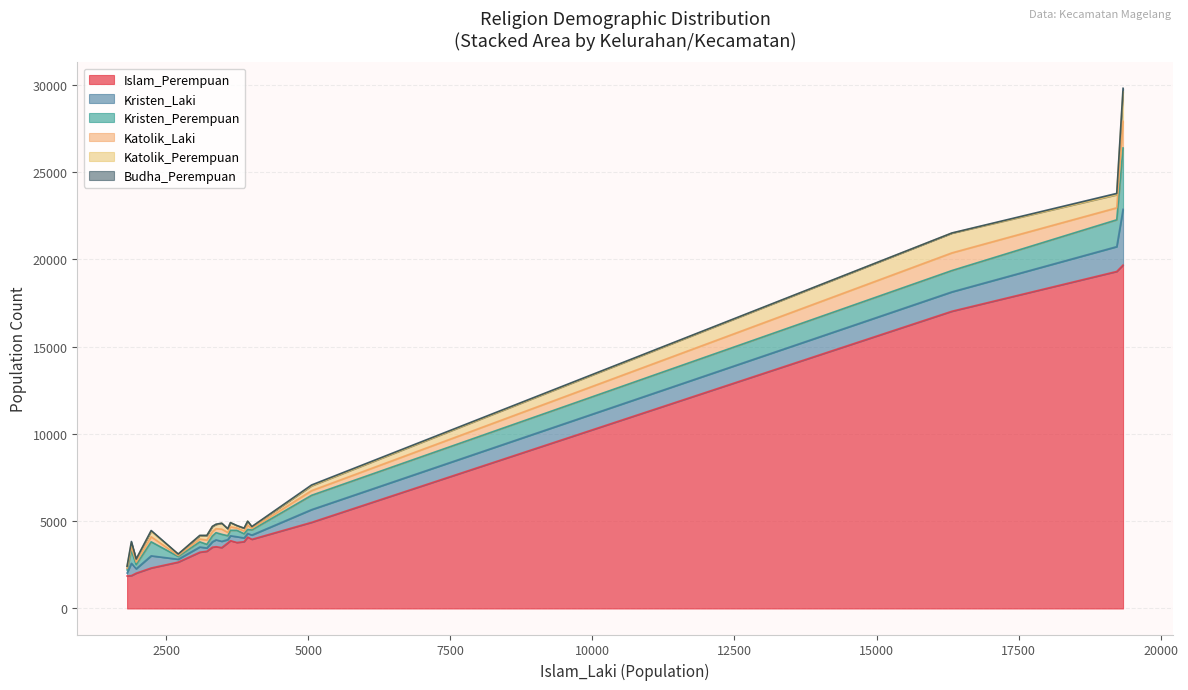

What is the highest value of the Islam_Perempuan series?

19677